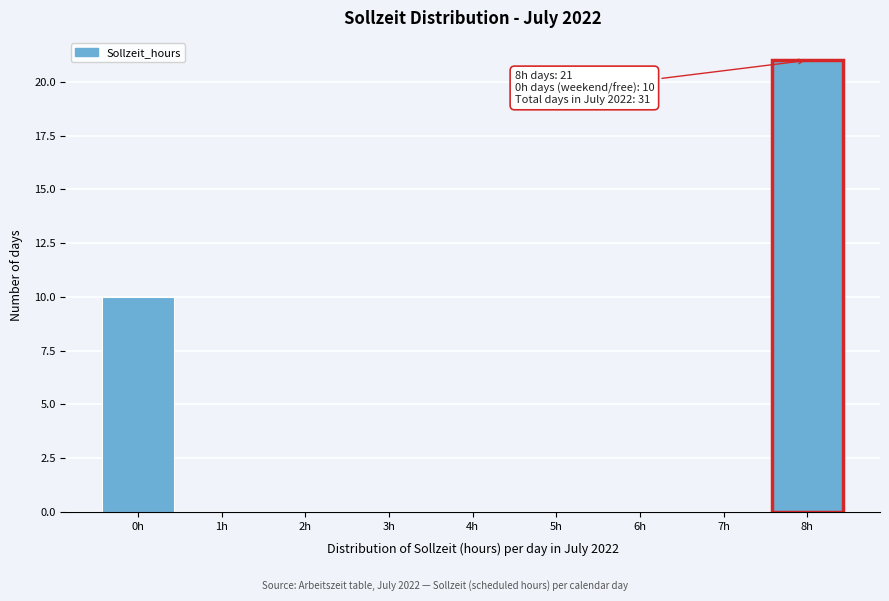

Reading left to right, transcribe all the data shown in this chart.

0h=10	1h=0	2h=0	3h=0	4h=0	5h=0	6h=0	7h=0	8h=21